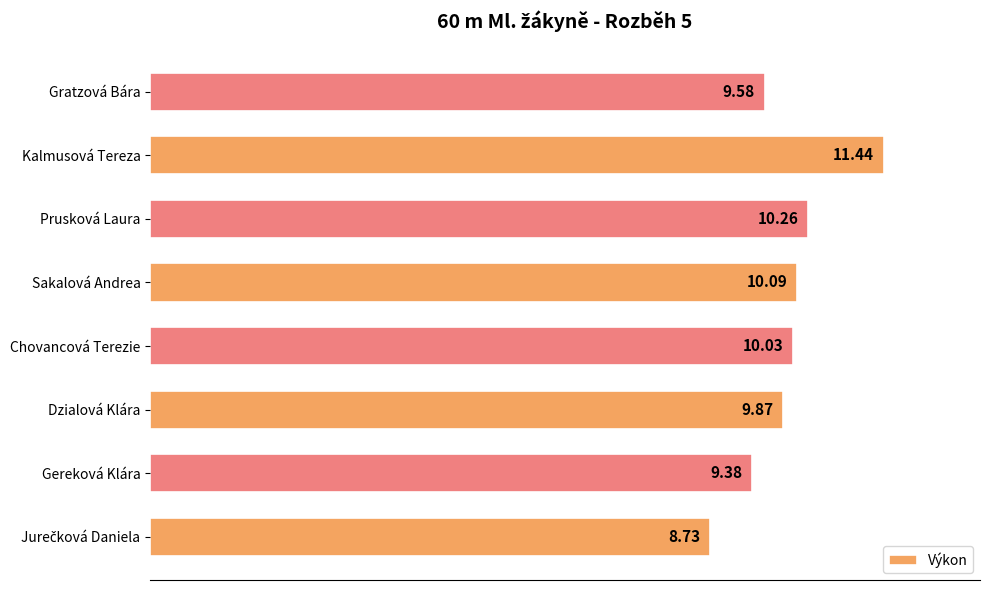

What is the change in value from Chovancová Terezie to Prusková Laura?

+0.2